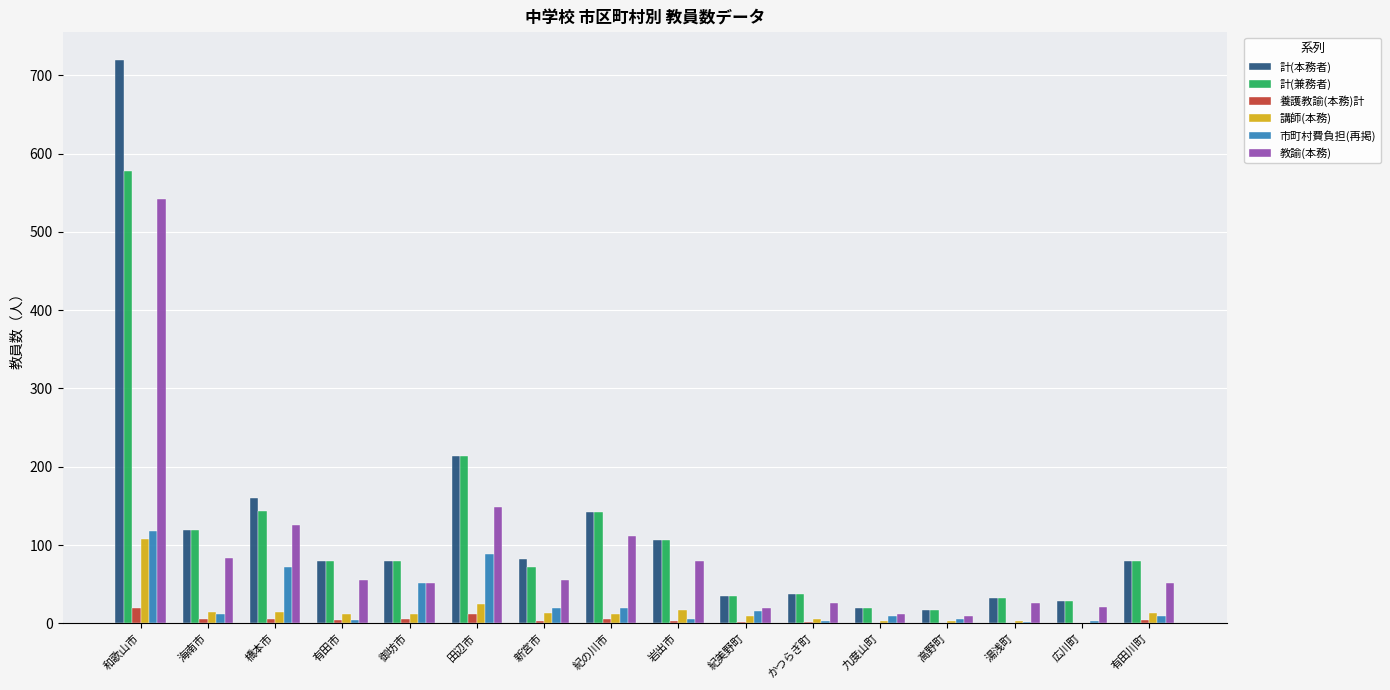

Read the 養護教諭(本務)計 value at 和歌山市, to the nearest 10.

20